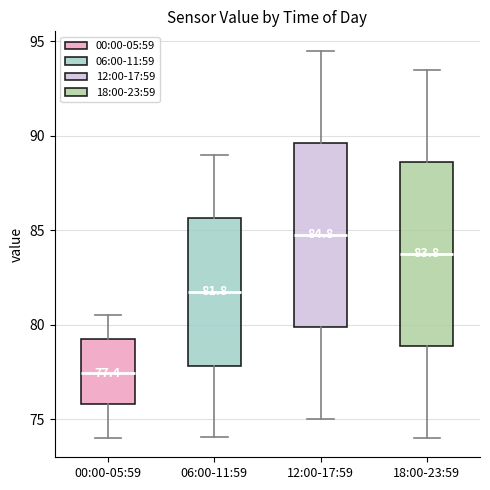

Which box's median line is the lowest?

00:00-05:59